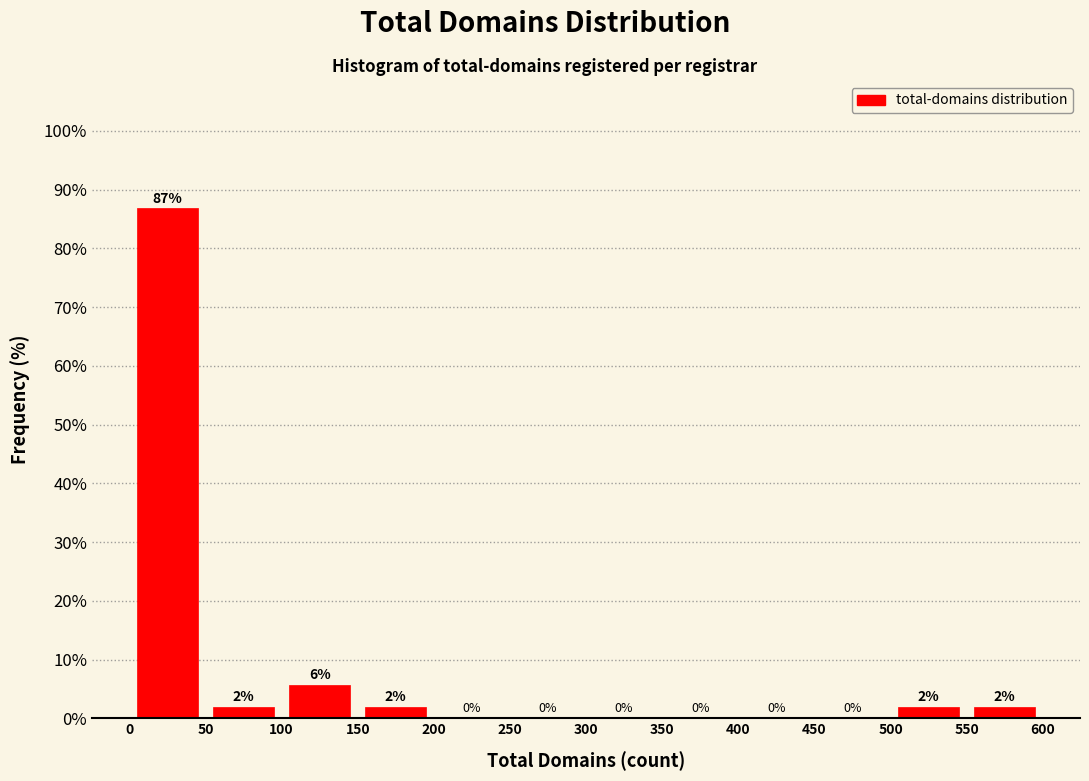

Which range on the x-axis has the tallest bar?

0 to 50